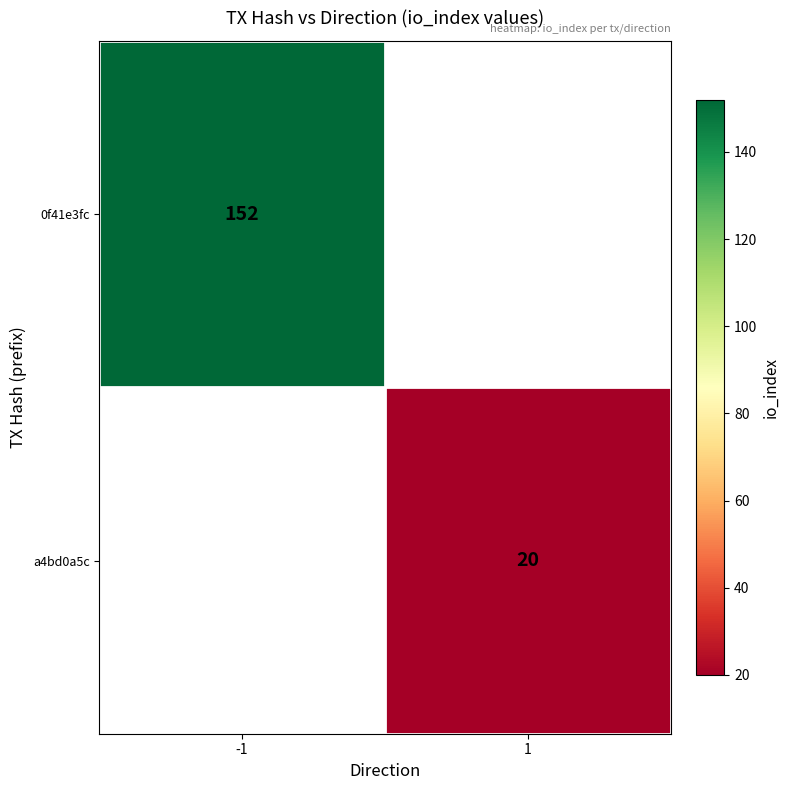

Is the value of 0f41e3fc at -1 greater than the value of a4bd0a5c at 1?

Yes